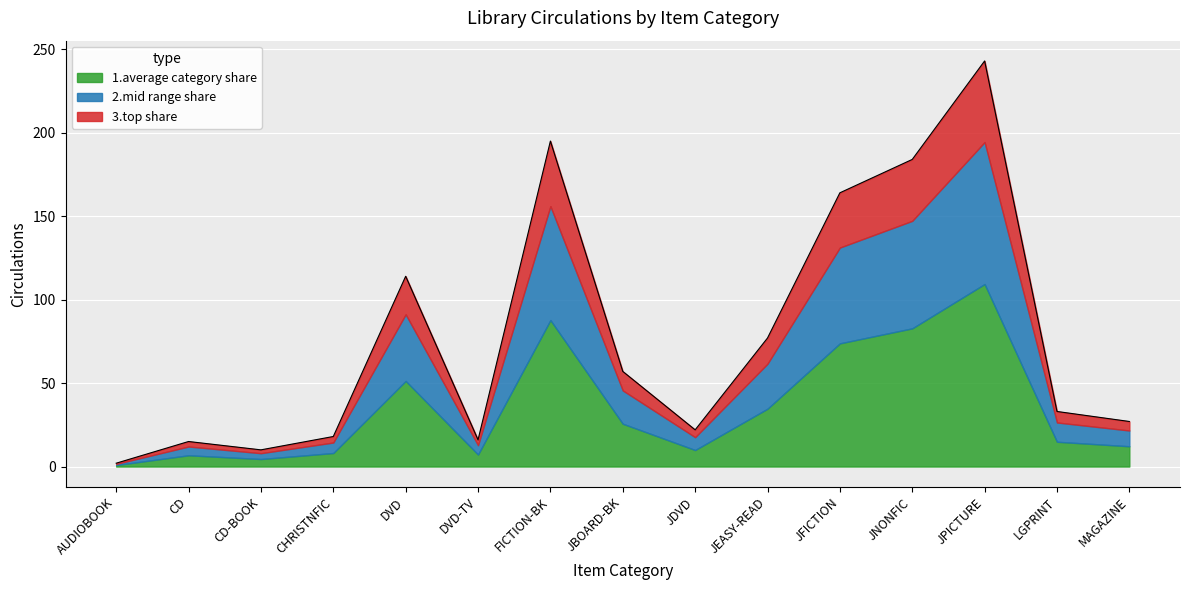

Reading left to right, list all the values displayed in this chart.

2	15	10	18	114	16	195	57	22	77	164	184	243	33	27